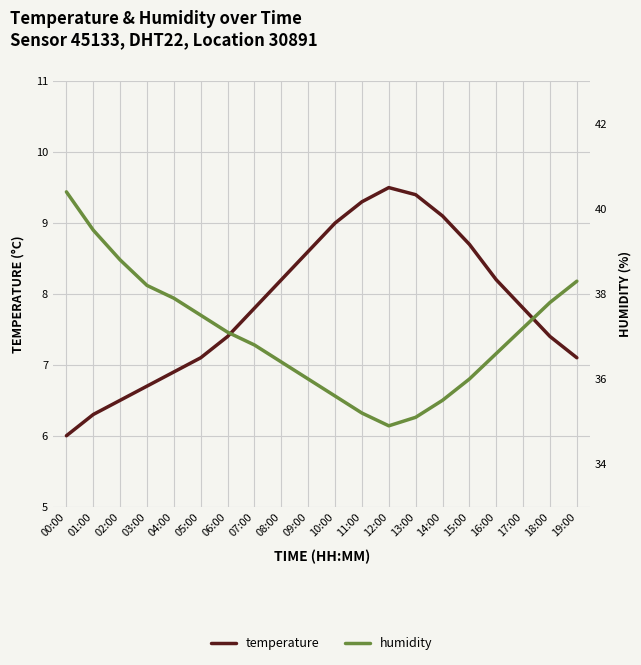

Read the humidity value at 00:00.

40.4